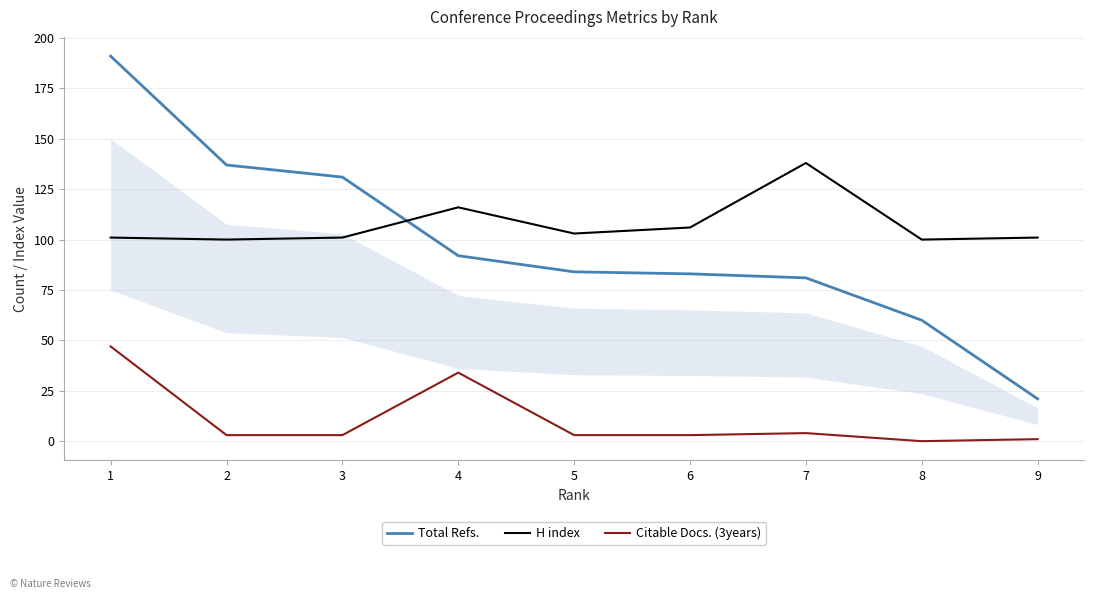

What is the difference between the maximum and minimum values in the Citable Docs. (3years) series?

47